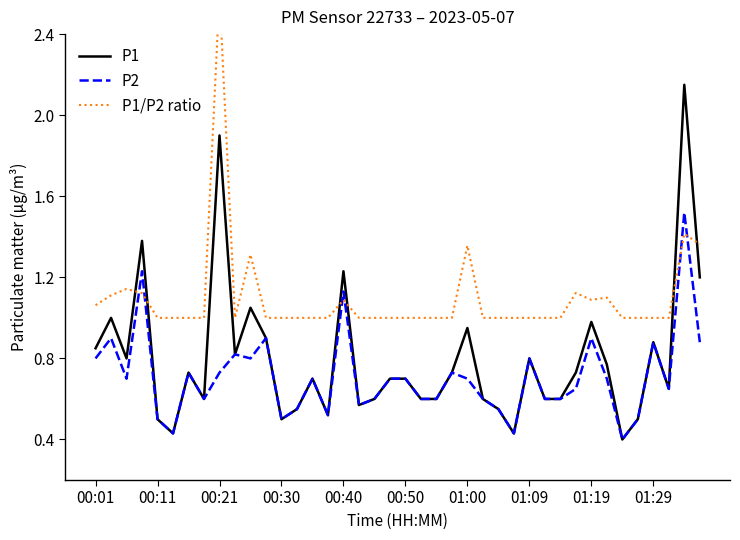

Which series has the largest range (max minus min)?

P1